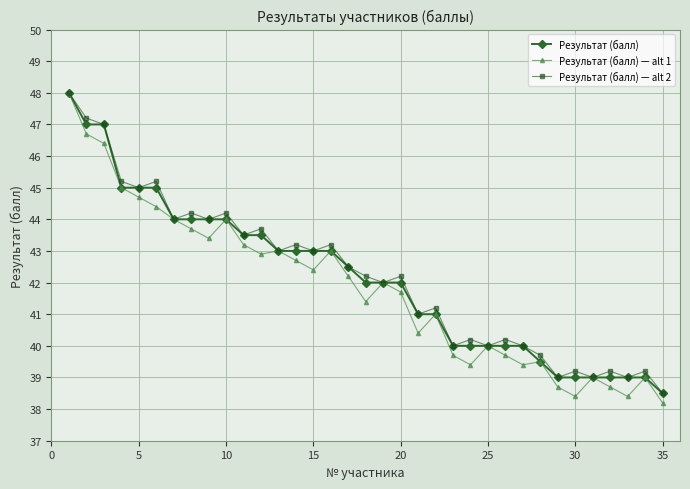

What is the value of the Результат (балл) point at the 14th from the left?

43.0